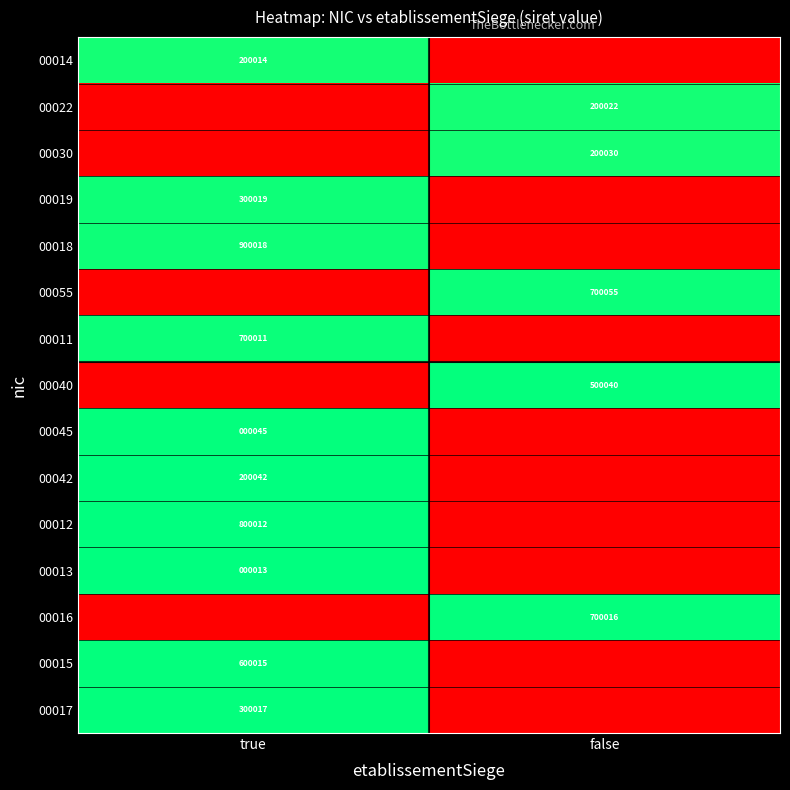

True or false: 00019 has a value of 109428 at true.

False